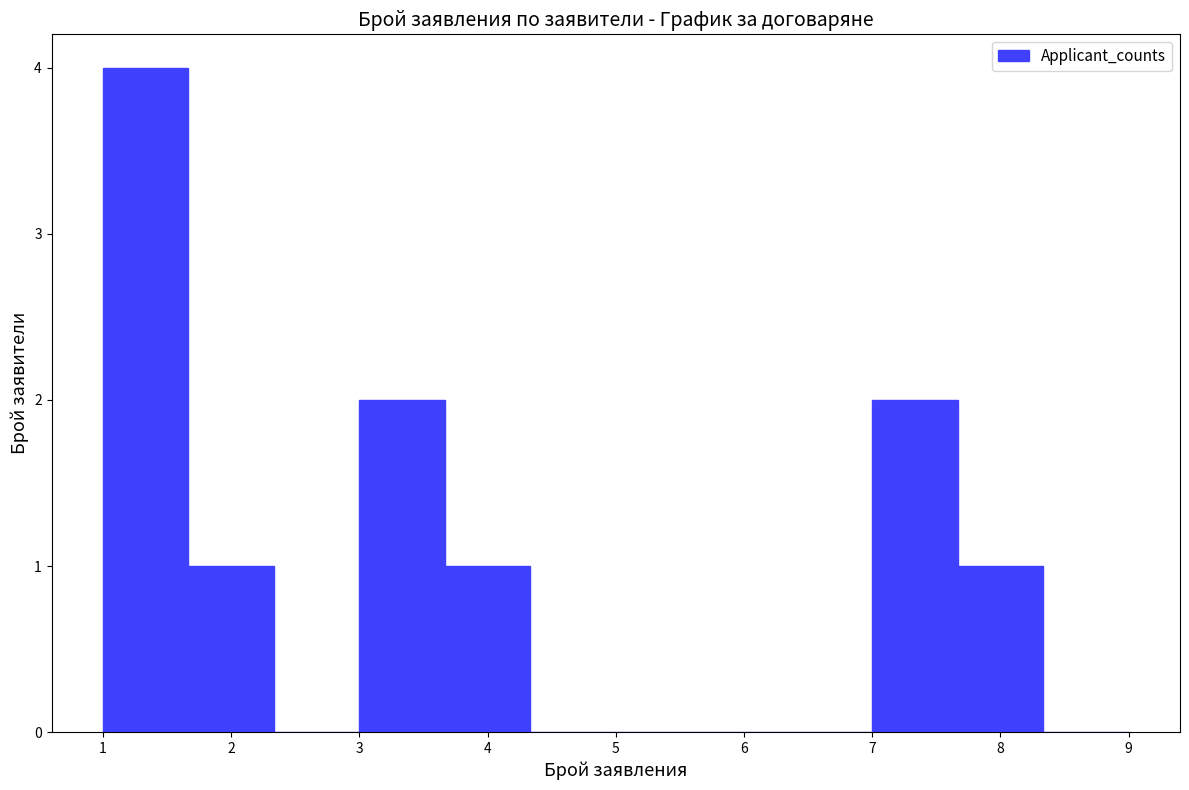

What is the height of the bar covering 3.0 to 3.7 on the x-axis? Neither the bar edges nor the heights are printed on the chart, so give them approximately, as read against the axes.

2